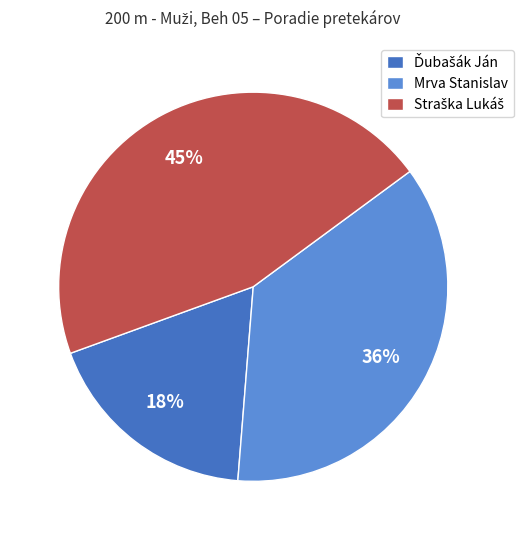

To the nearest percent, what is the average slice percentage?

33%